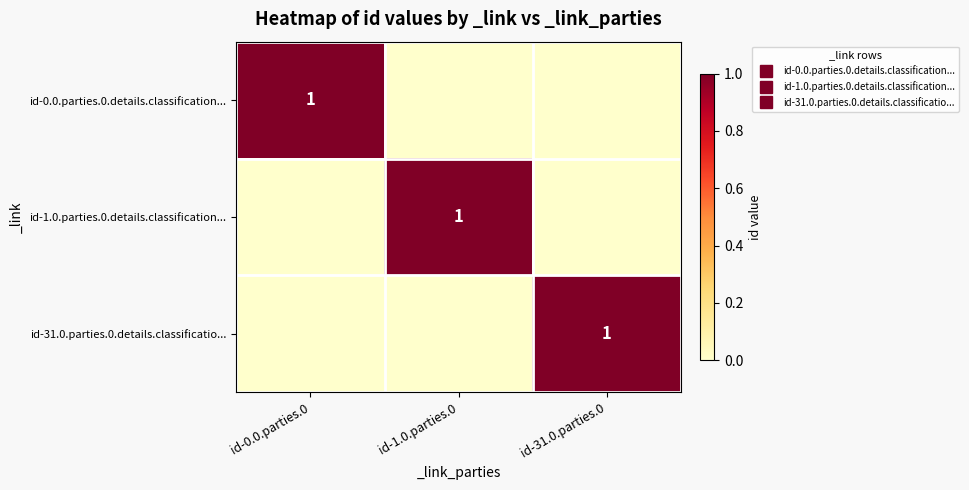

What is the difference between the maximum and minimum values in the id-31.0.parties.0.details.classificatio... series?

1